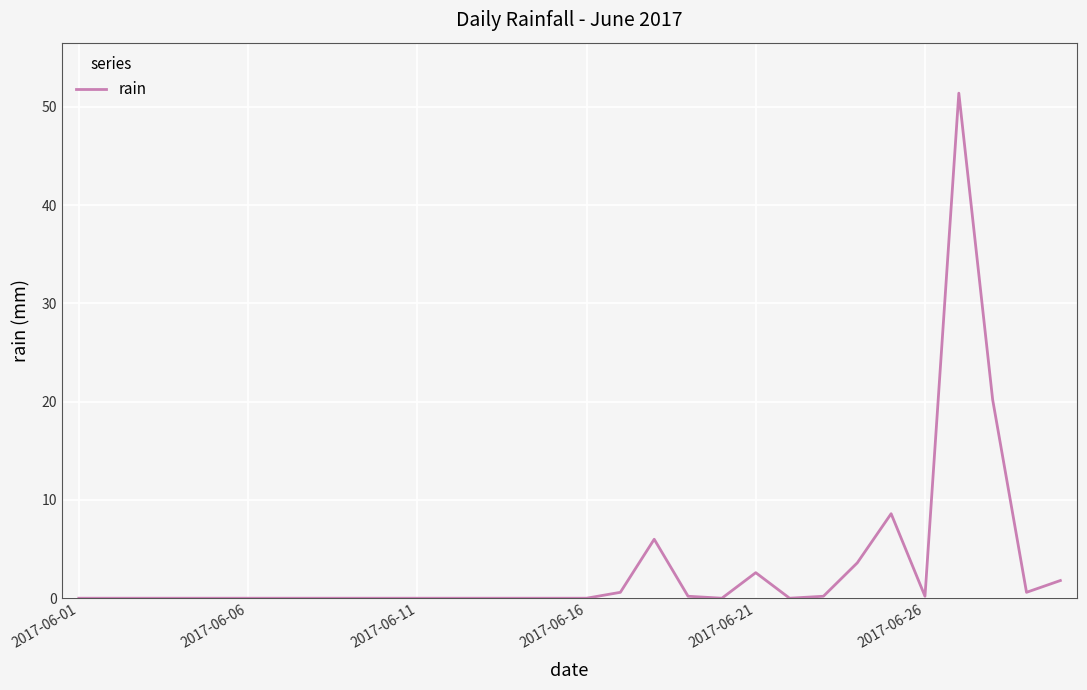

What is the difference between the maximum and minimum values?

51.4